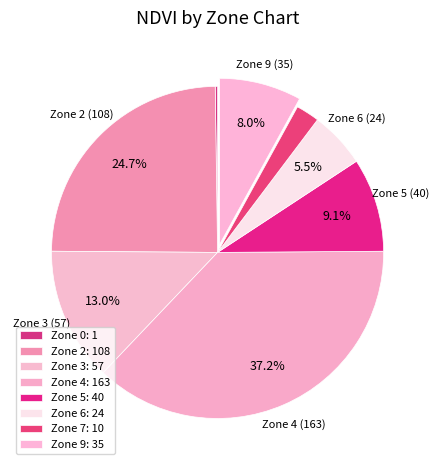

How many segments does this pie chart have?

8